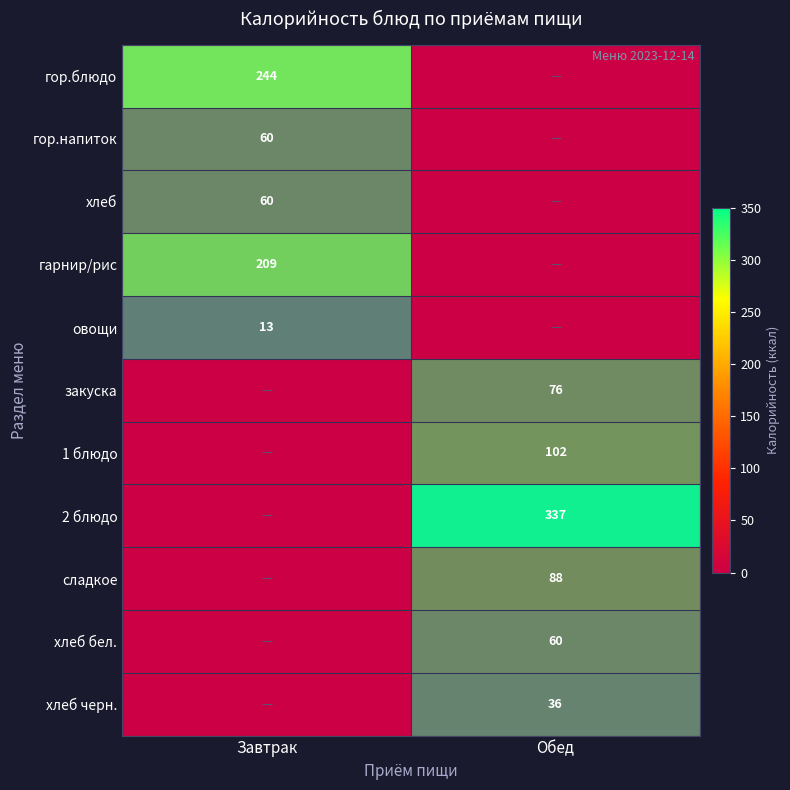

The value of гарнир/рис at Завтрак is 274. True or false?

False